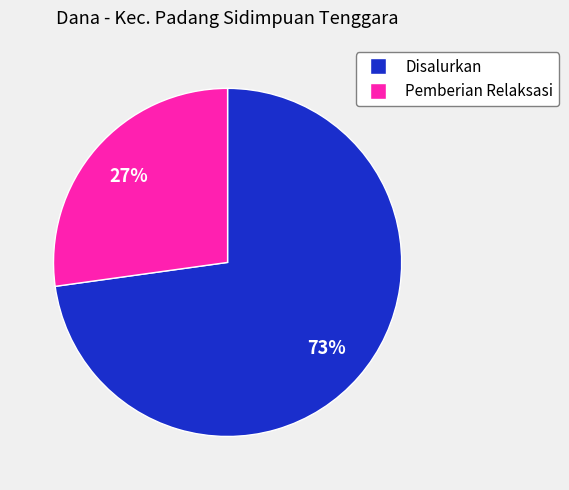

Rank the categories by value from lowest to highest.

Pemberian Relaksasi, Disalurkan